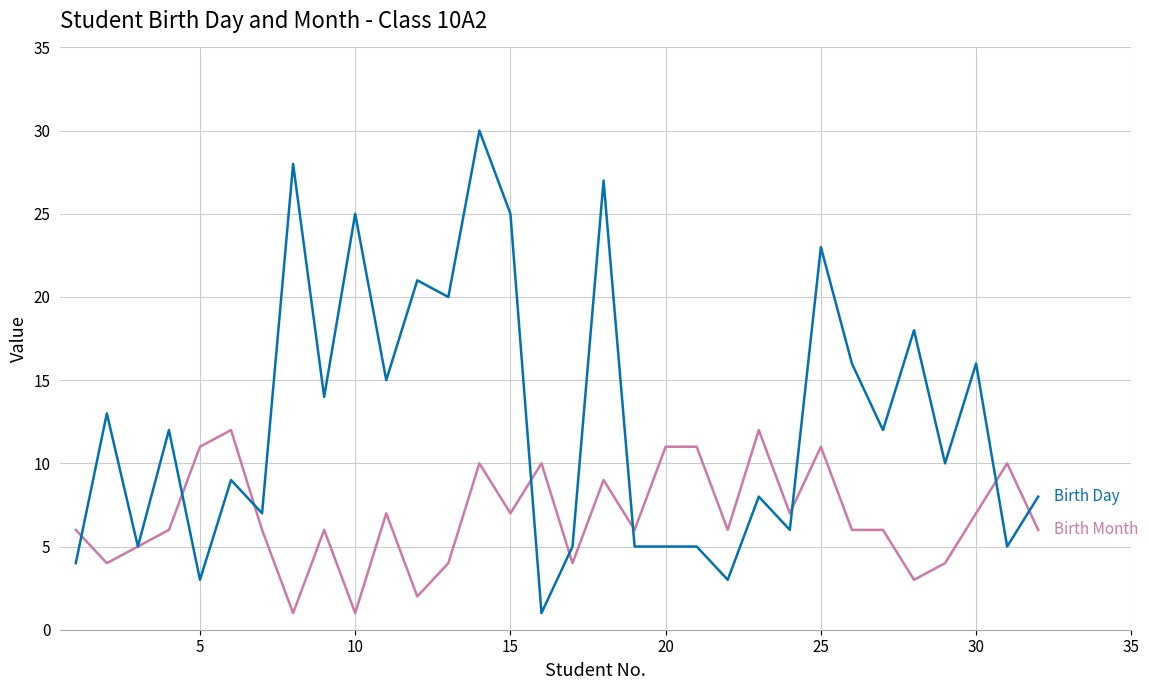

What is the smallest value displayed?

1